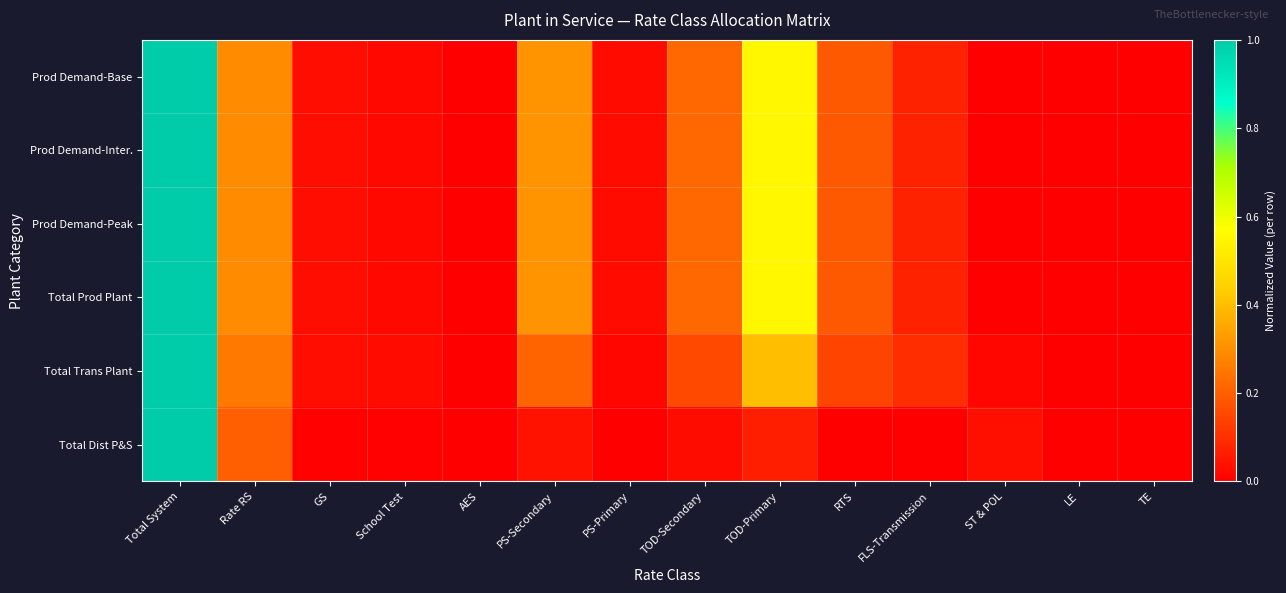

At which category is the sum across all series the highest?

Total System